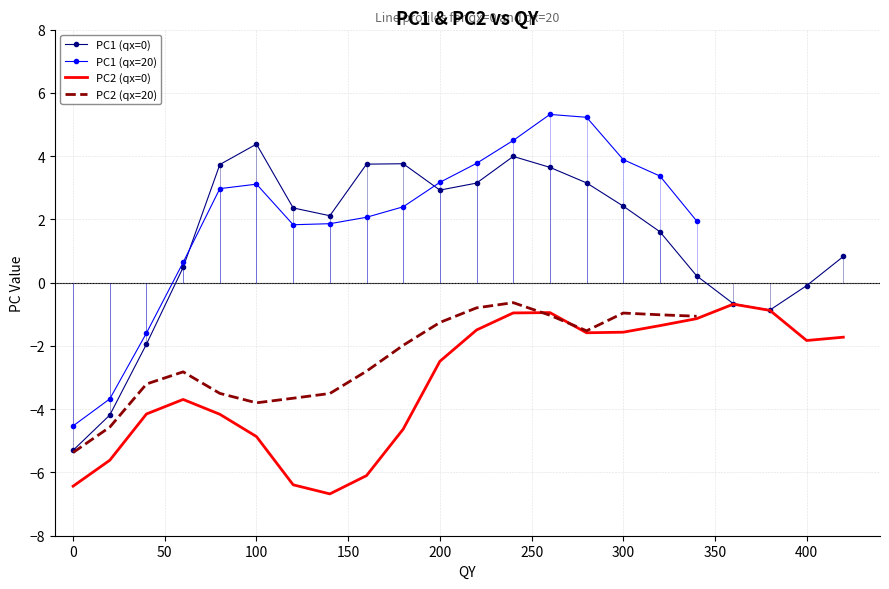

True or false: pc1 and pc2 cross at least once.

False